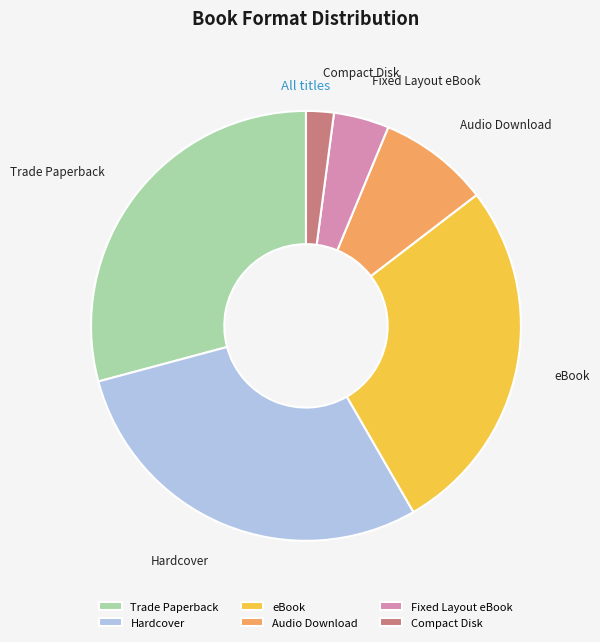

Combined, do Compact Disk and Trade Paperback account for over 50%?

No